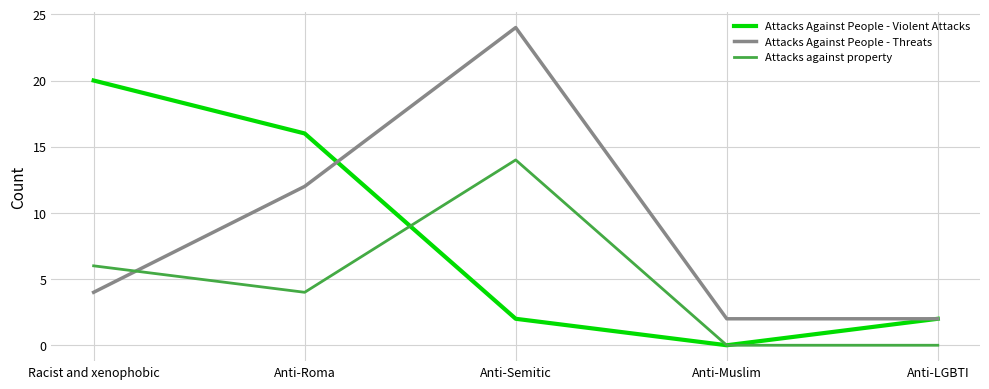

How many series are shown in this chart?

3